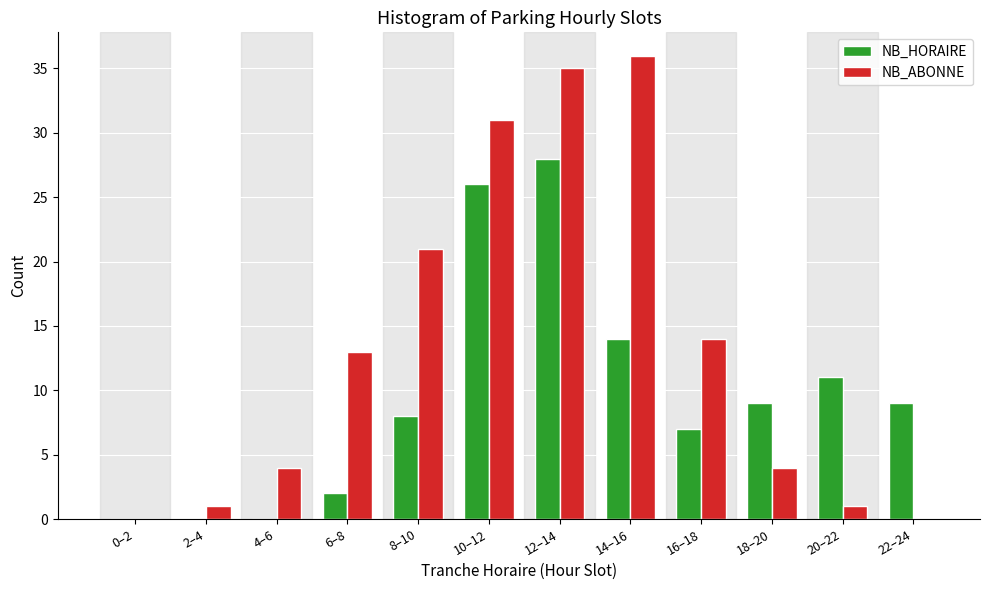

Reading left to right, list all the values displayed in this chart.

NB_HORAIRE: 0–2=0	2–4=0	4–6=0	6–8=2	8–10=8	10–12=26	12–14=28	14–16=14	16–18=7	18–20=9	20–22=11	22–24=9
NB_ABONNE: 0–2=0	2–4=1	4–6=4	6–8=13	8–10=21	10–12=31	12–14=35	14–16=36	16–18=14	18–20=4	20–22=1	22–24=0